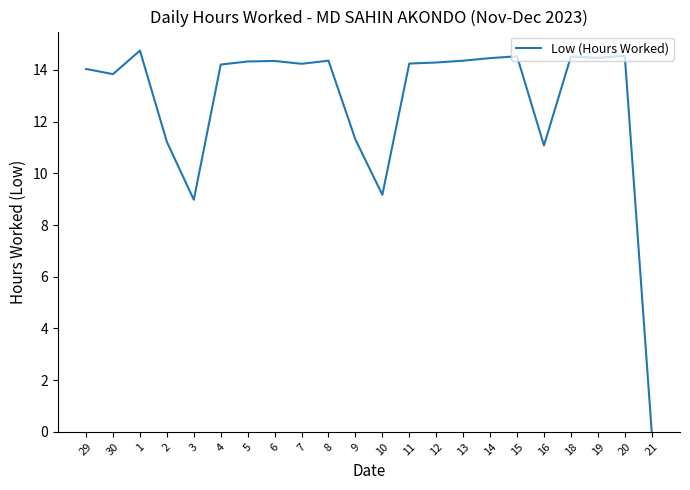

What position from the right is 18?

4